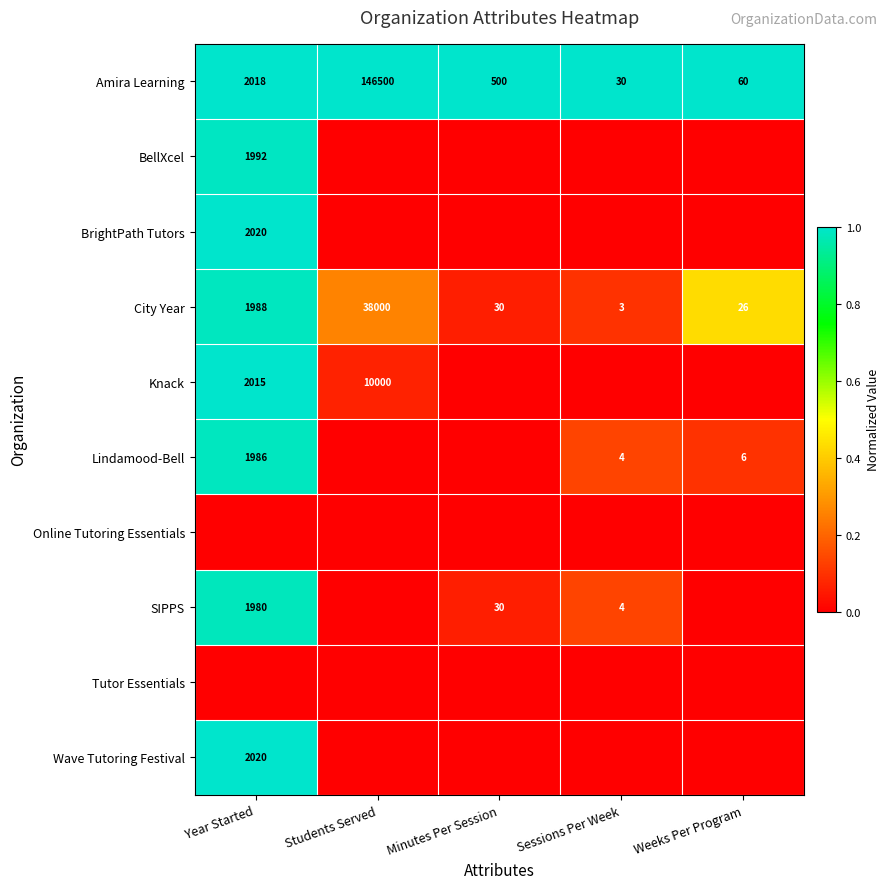

At how many categories does at least one series exceed 0?

5